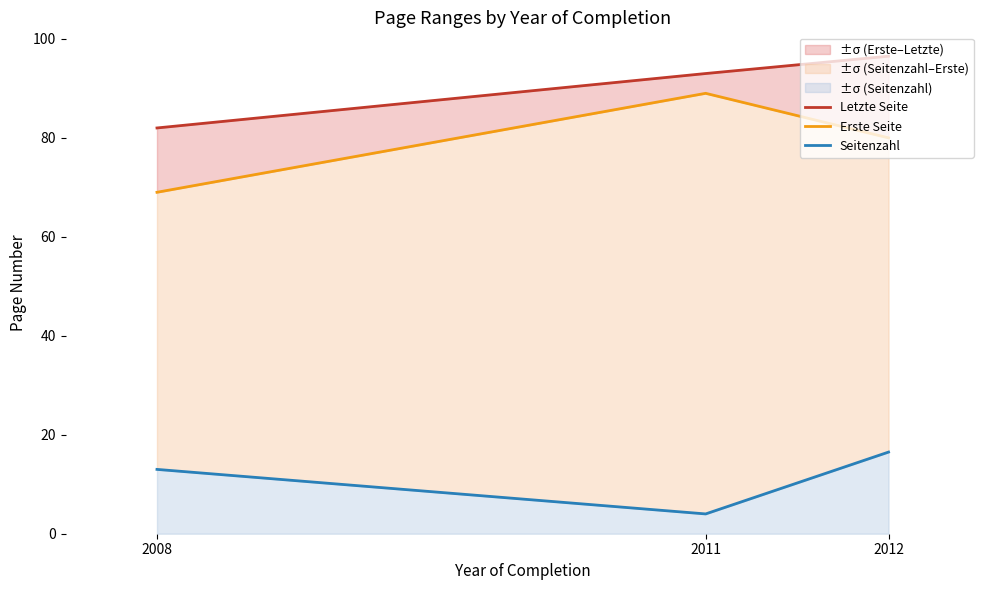

How many Erste Seite values are between 69 and 89?

3